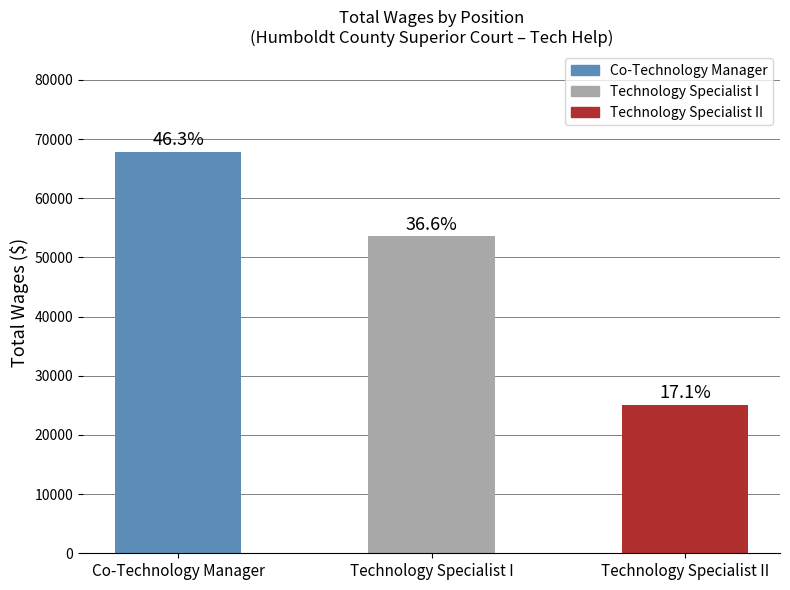

How many bars are there in total?

3